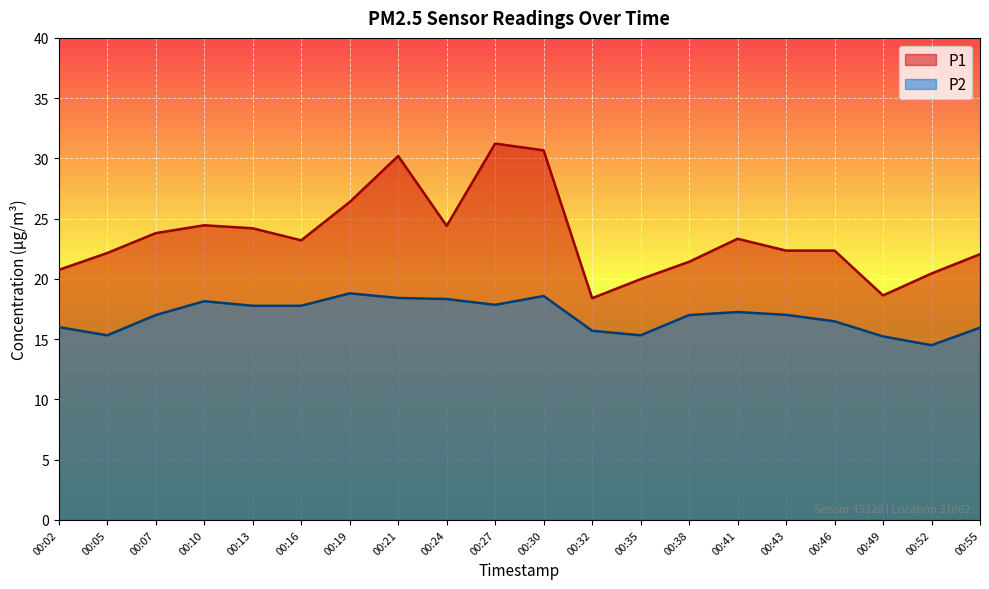

True or false: P1 and P2 intersect in this chart.

False